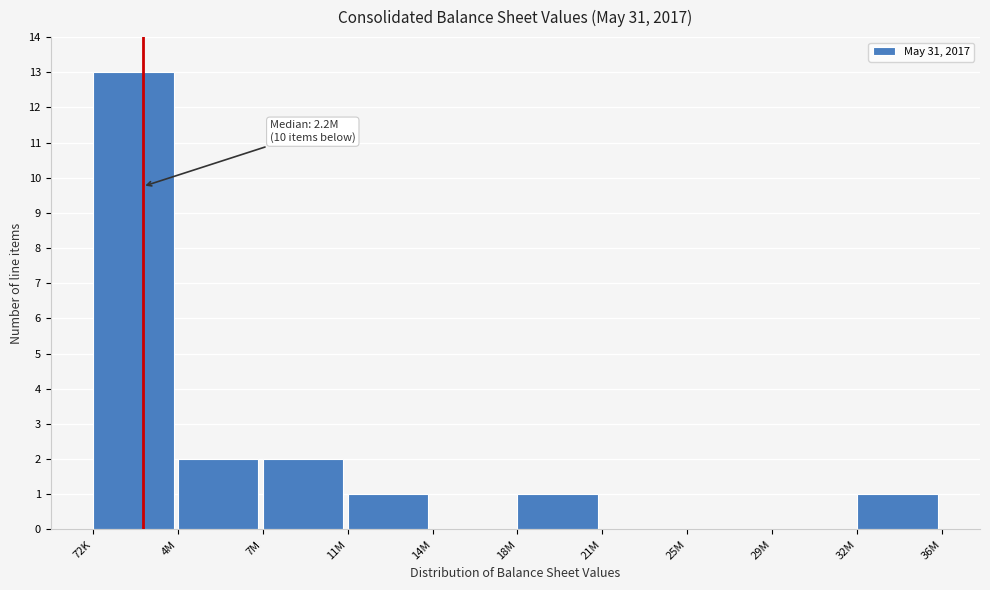

Reading left to right, transcribe all the data shown in this chart.

72K=13	4M=2	7M=2	11M=1	14M=0	18M=1	21M=0	25M=0	29M=0	32M=1